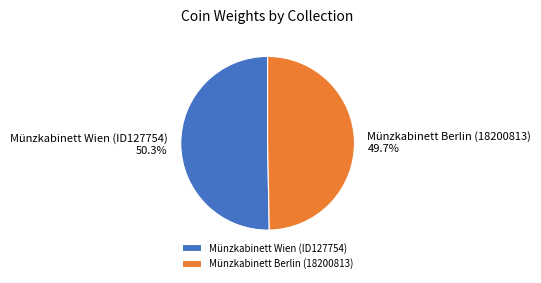

The Münzkabinett Berlin (18200813) slice represents 50% of the pie. True or false?

True